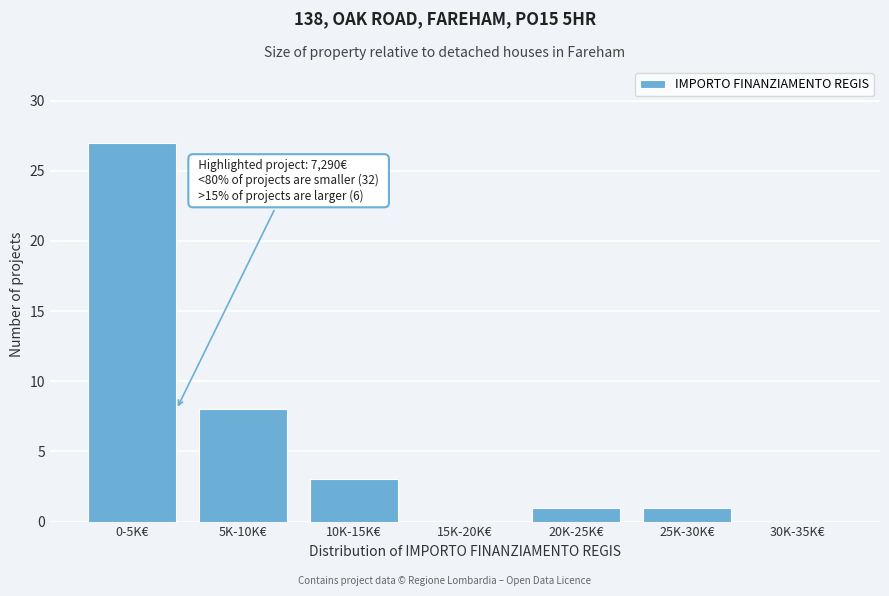

Reading left to right, extract all data points from this chart.

0-5K€=27	5K-10K€=8	10K-15K€=3	15K-20K€=0	20K-25K€=1	25K-30K€=1	30K-35K€=0